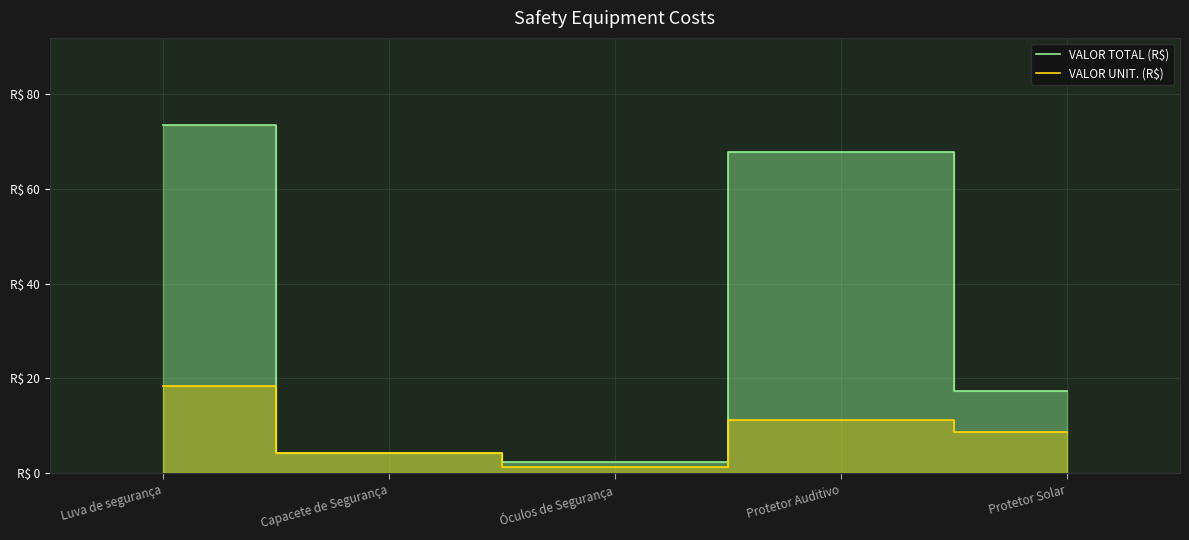

What is the maximum value shown in the chart?

73.4